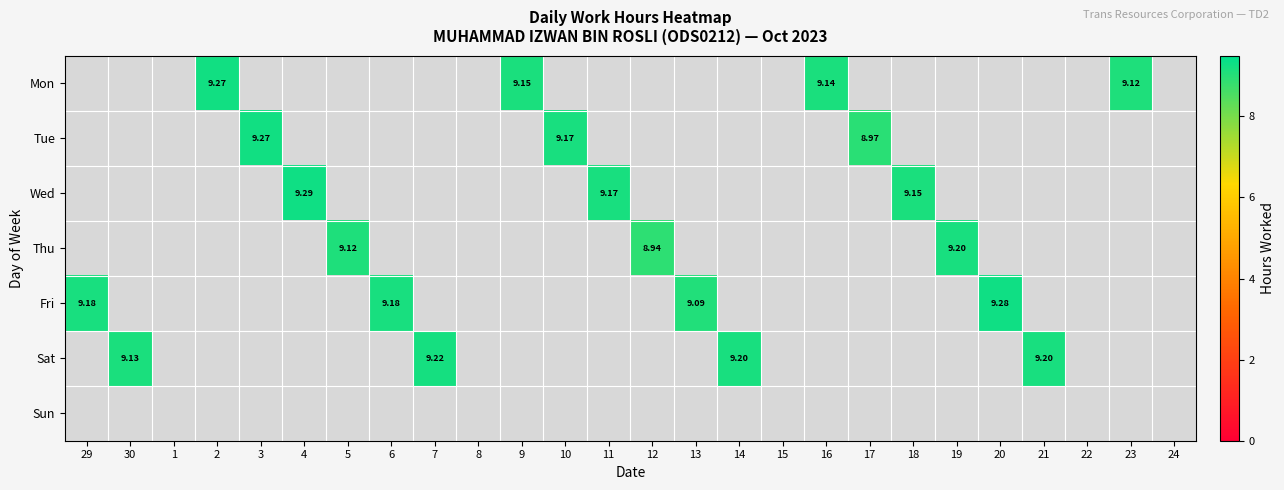

Is the value of Sat at 21 greater than the value of Thu at 15?

No